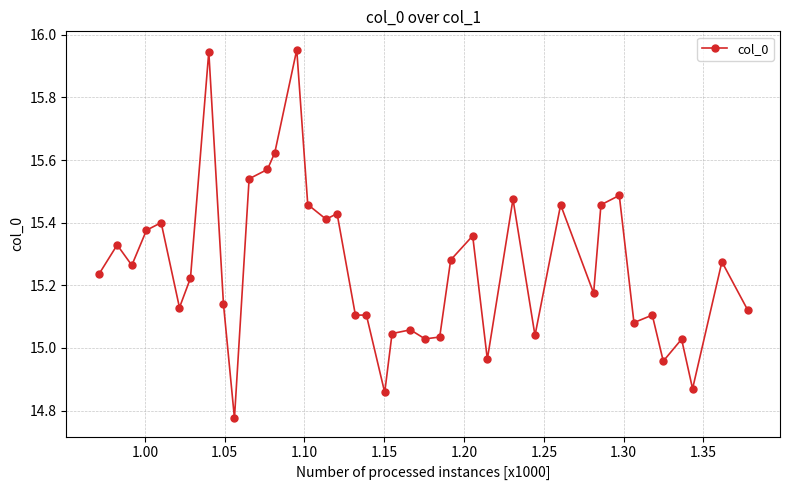

True or false: the data has more than 2 interior local peaks.

True